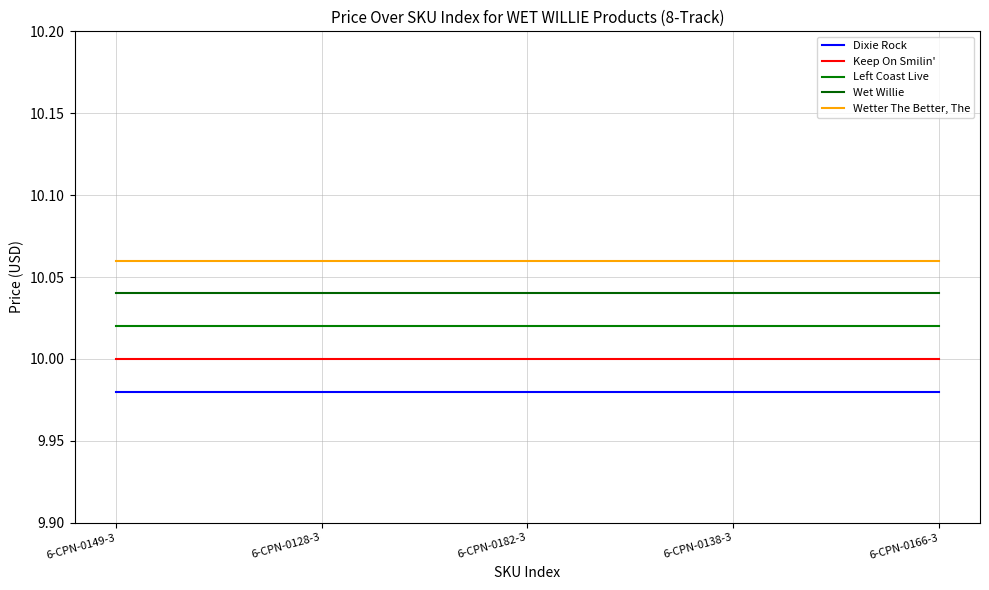

Reading right to left, what are all the values shown in this chart?

Dixie Rock: 10.0	10.0	10.0	10.0	10.0
Keep On Smilin': 10.0	10.0	10.0	10.0	10.0
Left Coast Live: 10.0	10.0	10.0	10.0	10.0
Wet Willie: 10.0	10.0	10.0	10.0	10.0
Wetter The Better, The: 10.1	10.1	10.1	10.1	10.1